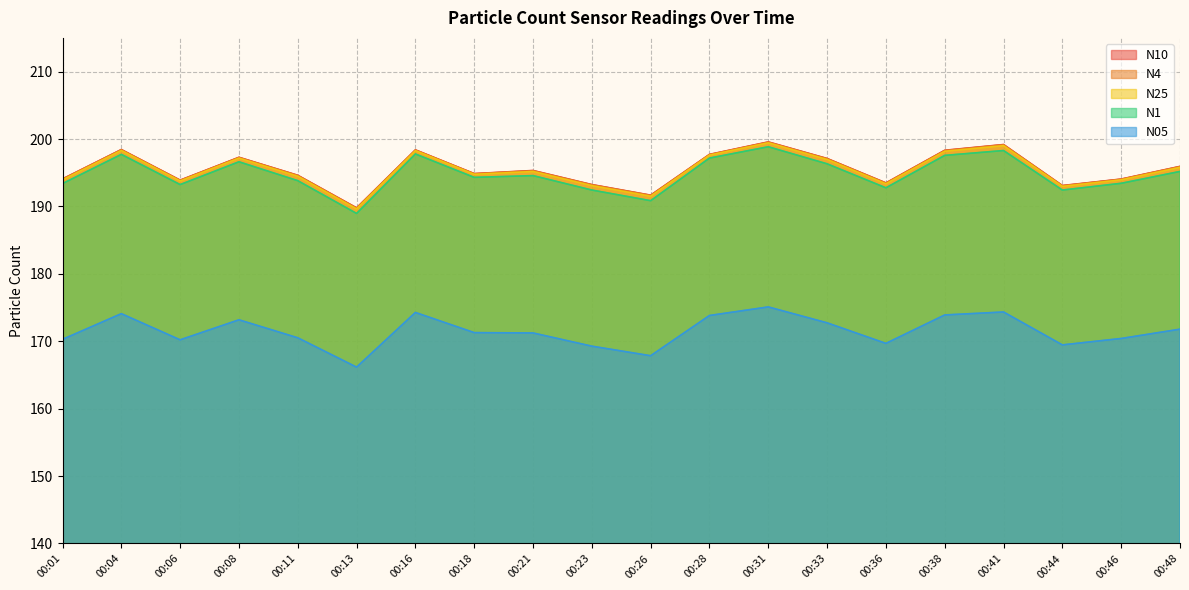

Reading left to right, list all the values displayed in this chart.

N10: 194.1	198.4	193.9	197.3	194.6	189.8	198.4	194.9	195.3	193.2	191.7	197.7	199.6	197.1	193.5	198.3	199.2	193.1	194.1	195.9
N4: 194.0	198.4	193.9	197.2	194.6	189.7	198.3	194.8	195.3	193.2	191.6	197.7	199.5	197.1	193.4	198.3	199.1	193.1	194.0	195.9
N25: 193.9	198.3	193.8	197.2	194.5	189.6	198.3	194.8	195.2	193.1	191.5	197.6	199.4	197.0	193.3	198.2	199.0	193.0	193.9	195.8
N1: 193.4	197.7	193.2	196.6	193.8	189.0	197.8	194.3	194.6	192.4	190.8	197.2	198.8	196.3	192.8	197.6	198.3	192.4	193.4	195.2
N05: 170.3	174.1	170.2	173.2	170.5	166.2	174.3	171.3	171.2	169.3	167.8	173.8	175.1	172.7	169.7	173.9	174.3	169.5	170.4	171.8